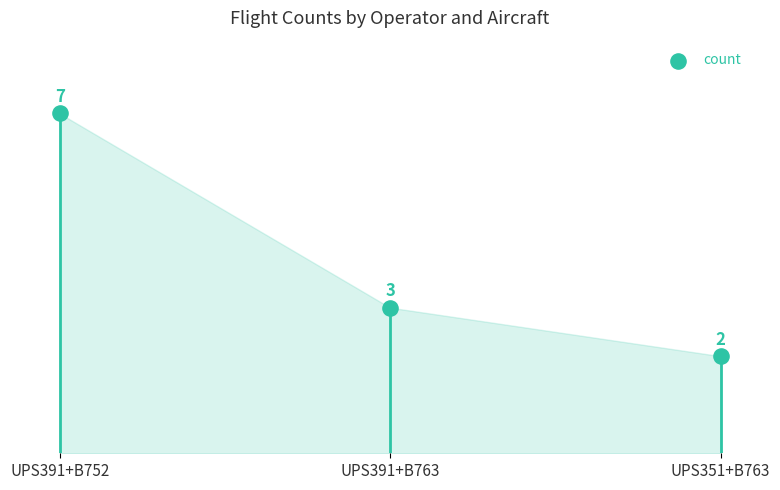

What is the ratio of the value at UPS351+B763 to the value at UPS391+B763?

0.7